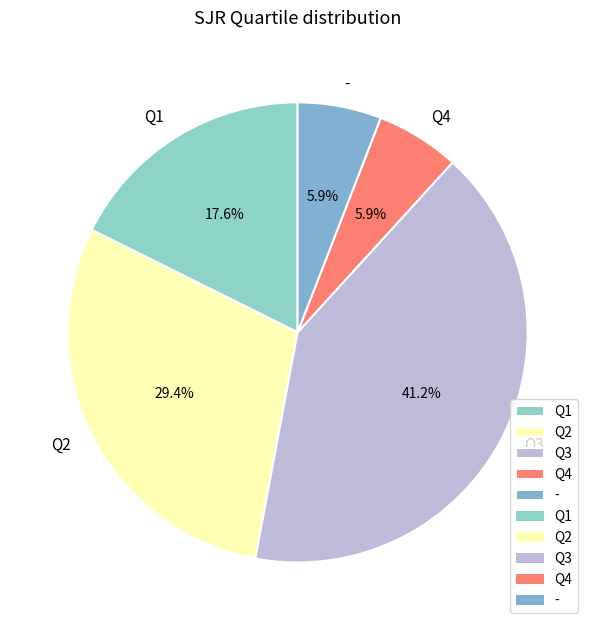

Is there a majority slice in this chart?

No